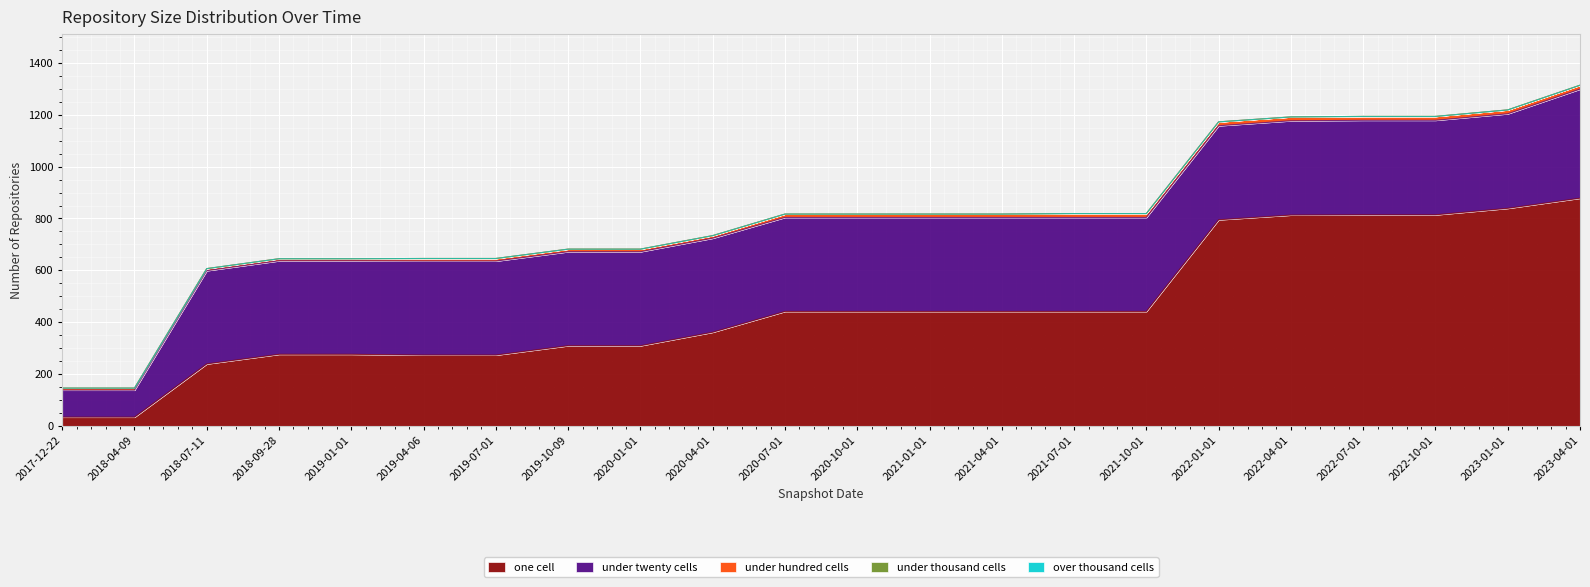

What value does the one_cell series have at 2021-10-01, to the nearest 10?

440